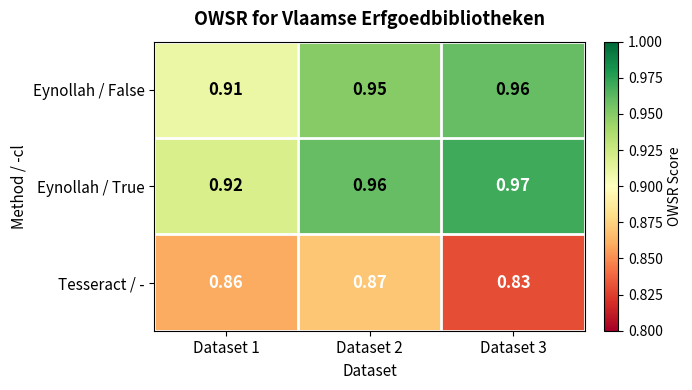

Between Dataset 2 and Dataset 3, which series saw the biggest shift?

Tesseract / -